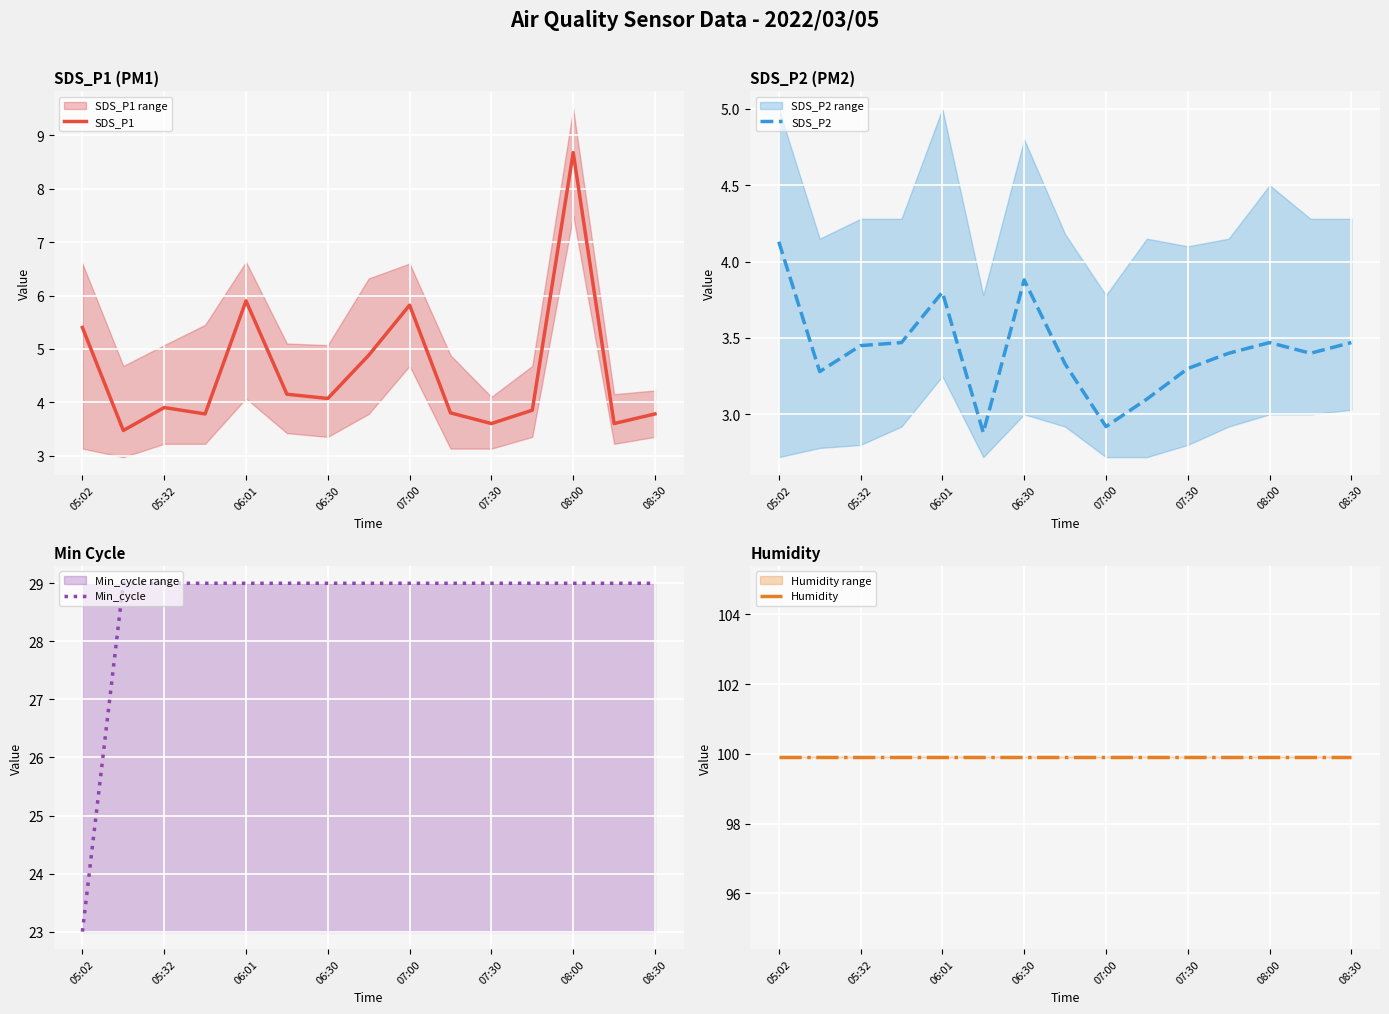

What are all the series names shown in the legend?

SDS_P1, SDS_P2, Min_cycle, Humidity